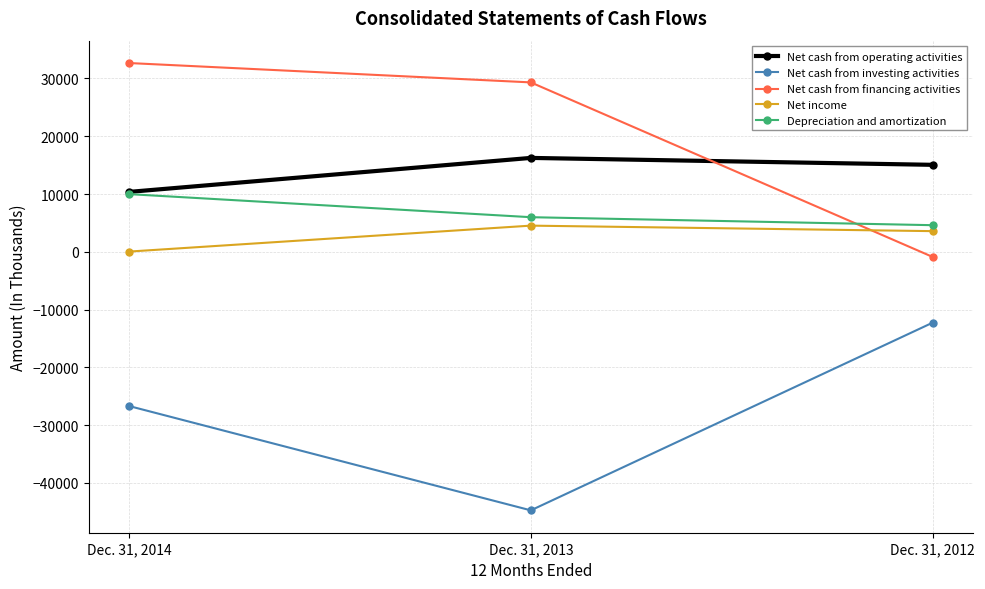

What is the difference between the Net cash from financing activities values at Dec. 31, 2014 and Dec. 31, 2013?

3351